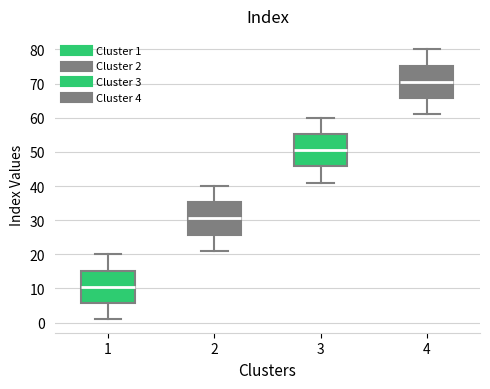

Where does the median line of the box at x = 3 sit on the y-axis? The values are not printed on the chart, so give them approximately, as read against the axis.

51